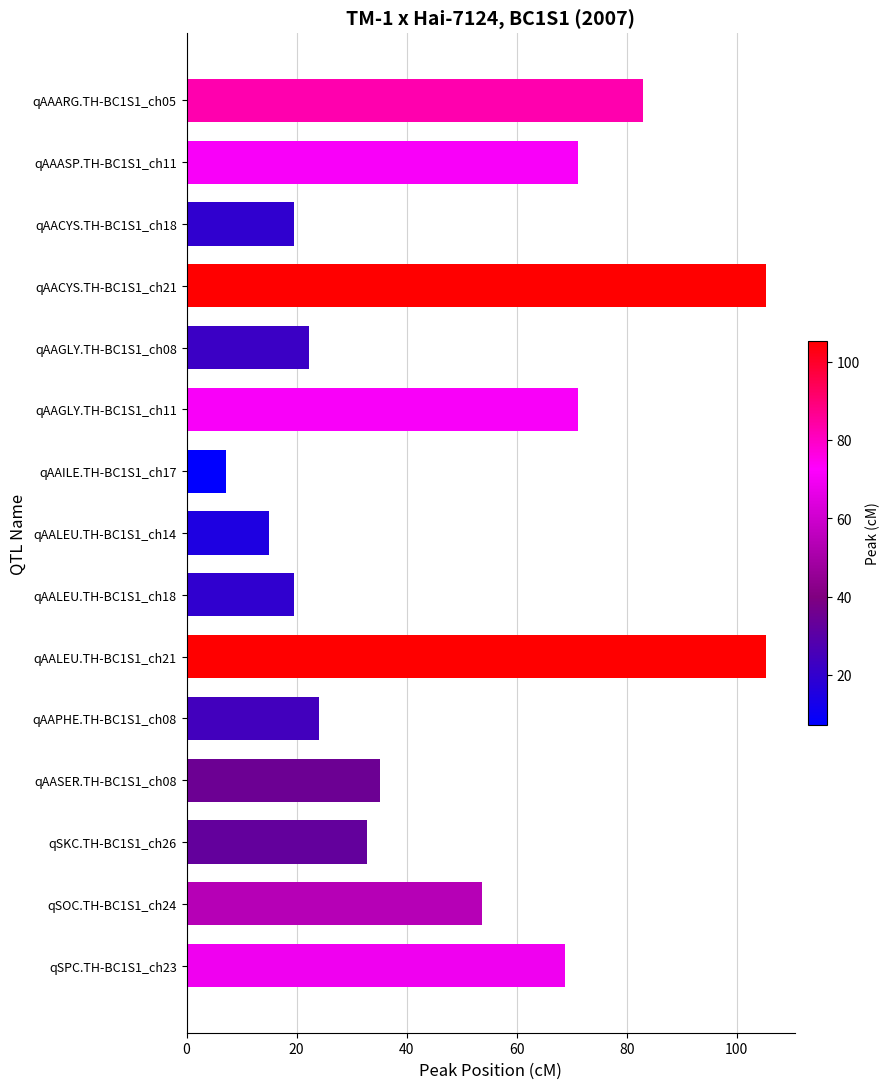

The value at qAALEU.TH-BC1S1_ch14 is 15.0. True or false?

True